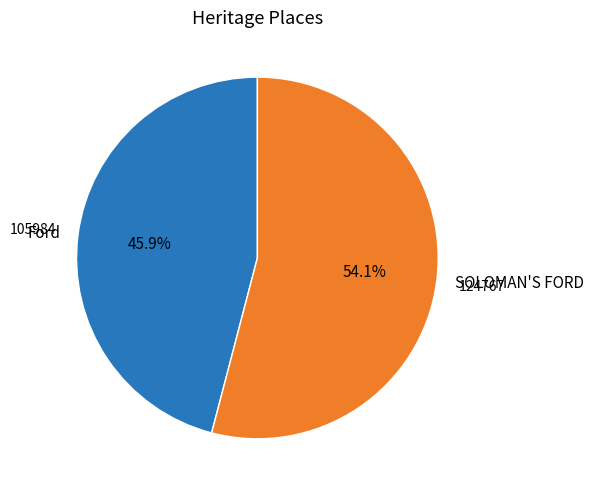

Rank the categories by value from lowest to highest.

Ford, SOLOMAN'S FORD